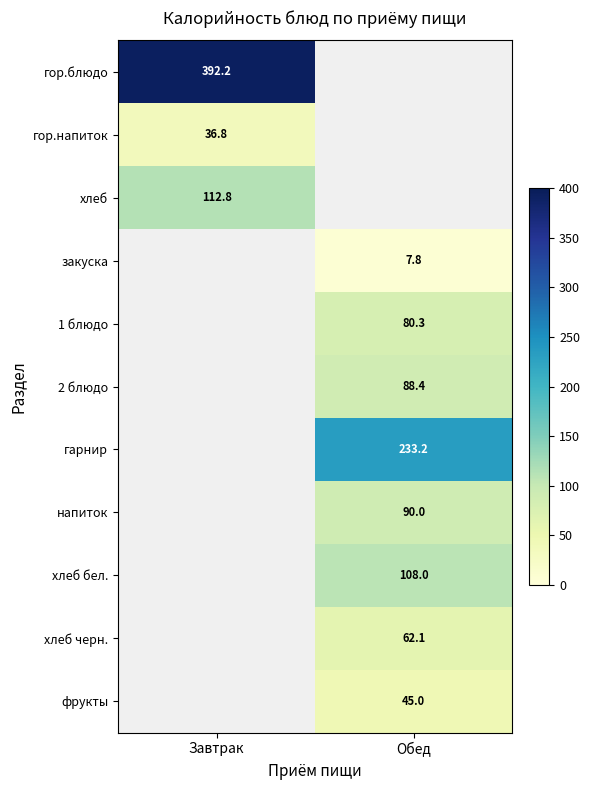

Read the гор.блюдо value at Завтрак.

392.2